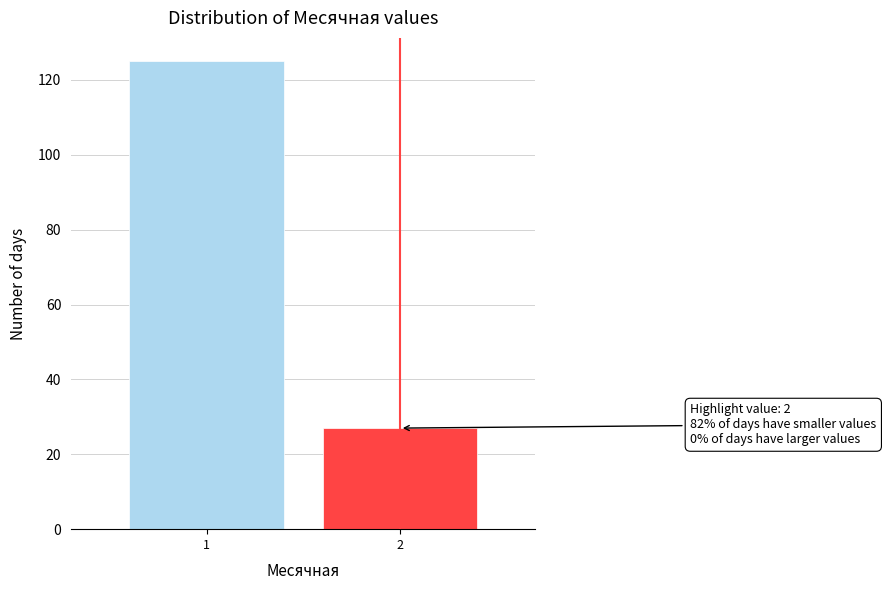

Reading left to right, what are all the values shown in this chart?

1=125	2=27